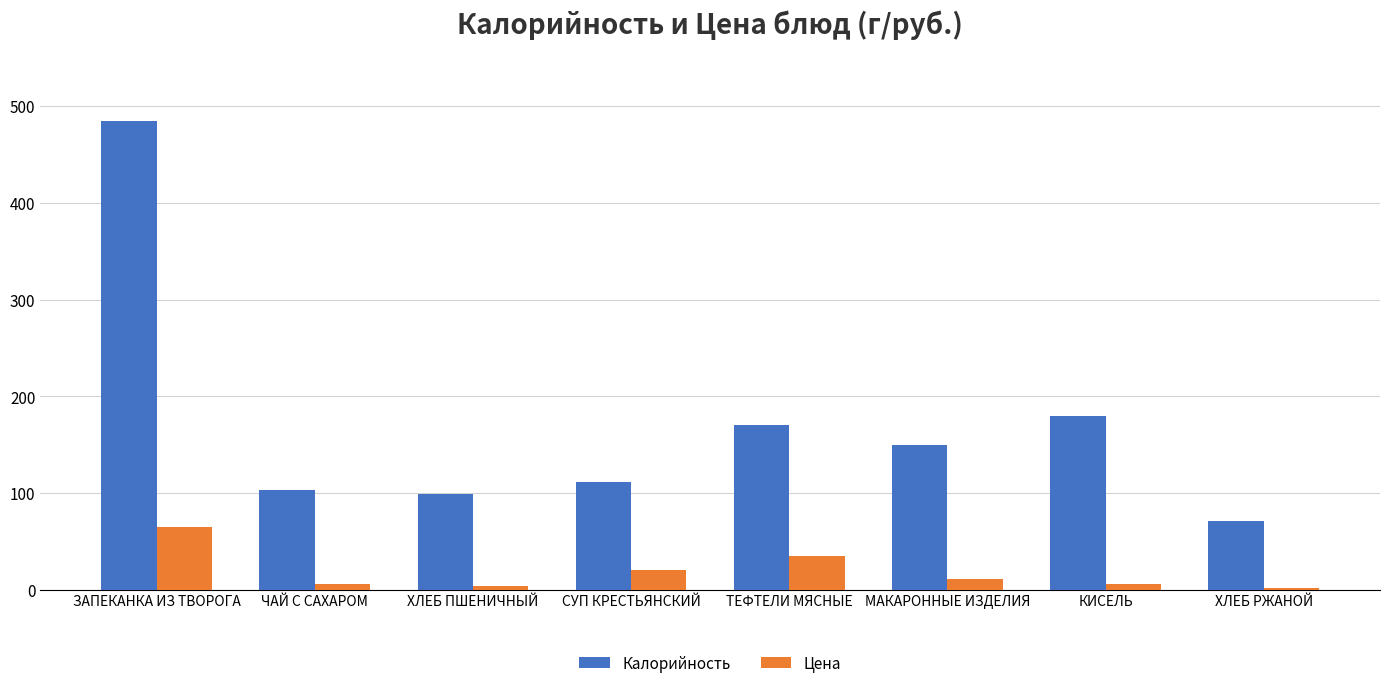

What is the difference between the maximum and minimum values in the Цена series?

63.1